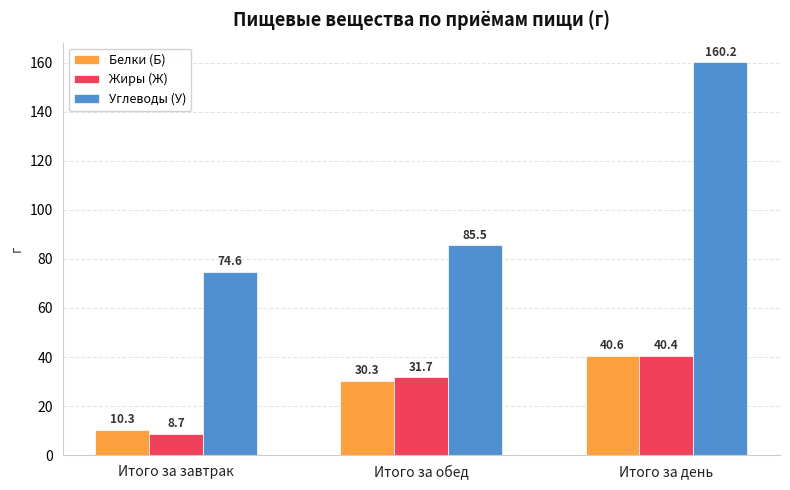

Does the chart contain any negative values?

No